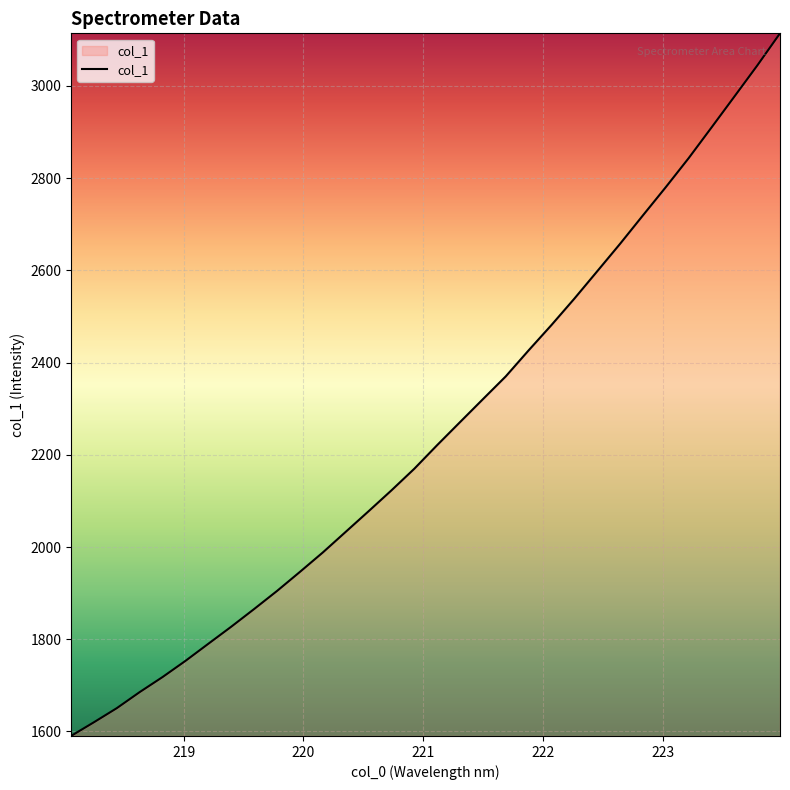

What is the minimum value shown in the chart?

1590.2